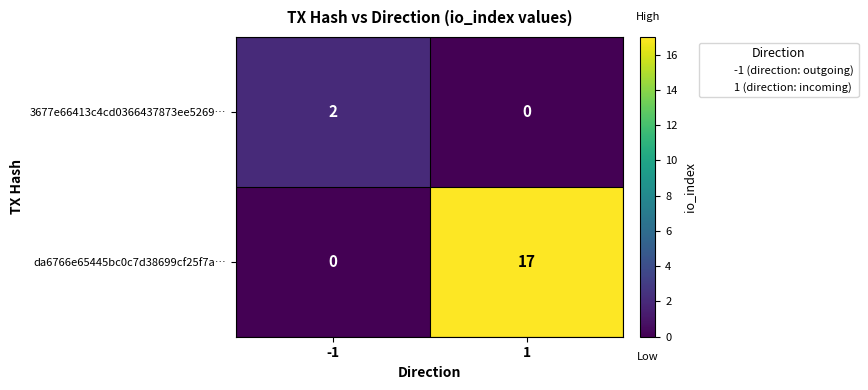

Is it true that da6766e65445bc0c7d38699cf25f7a… equals 7 at 1?

False